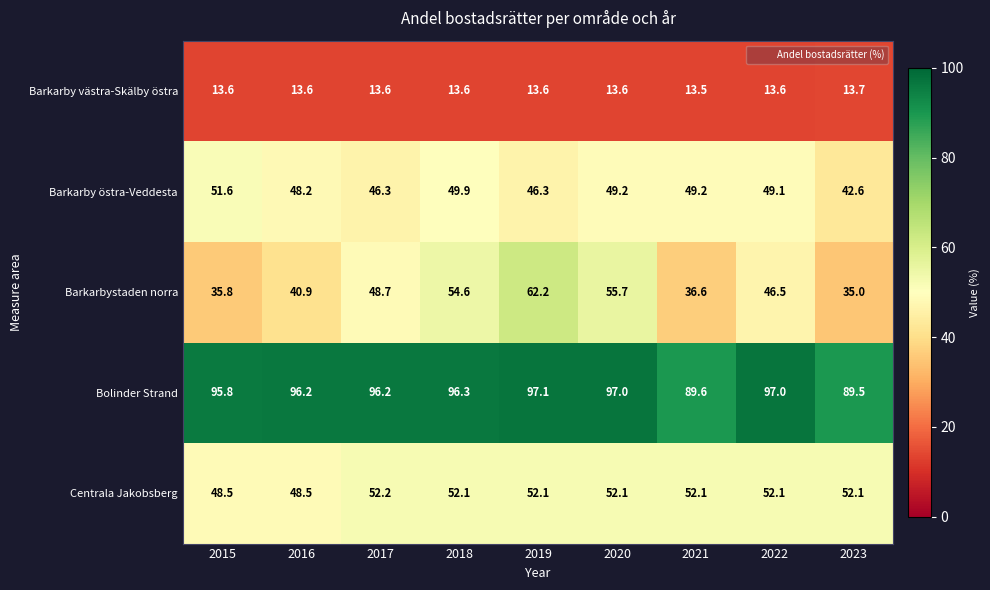

Which series has the largest total across all categories?

Bolinder Strand